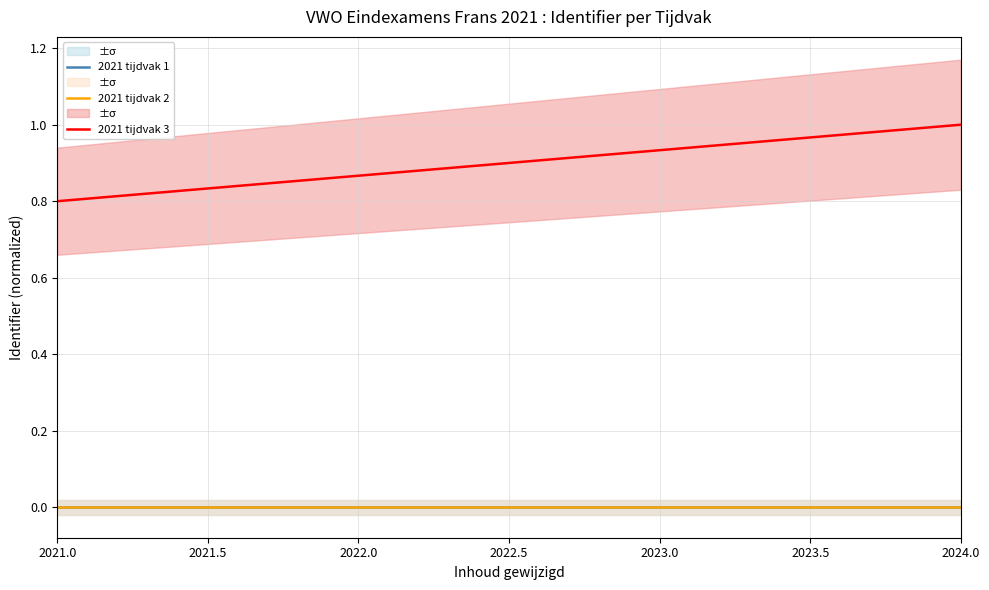

Is the value of 2021 tijdvak 2 at 2022.0 greater than the value of 2021 tijdvak 3 at 2024.0?

No